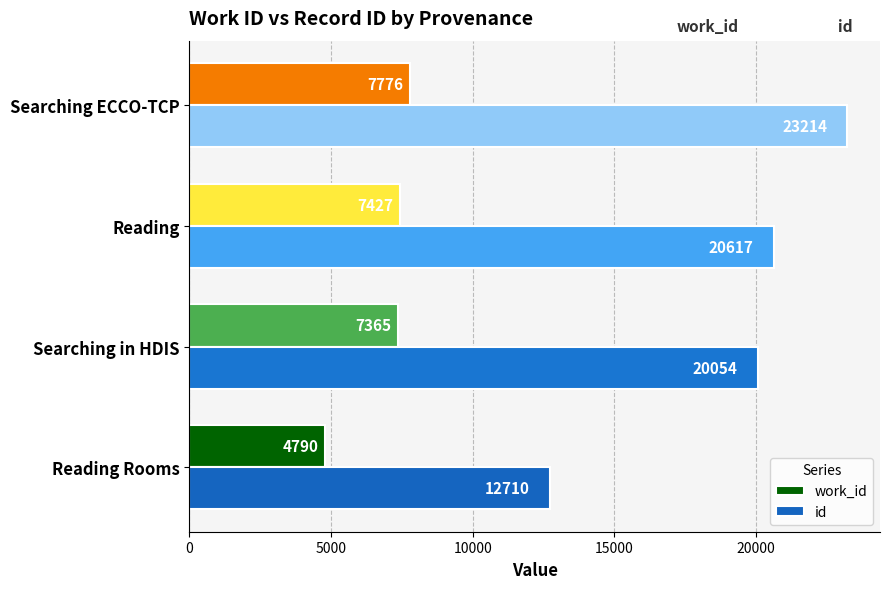

What is the maximum value shown in the chart?

23214